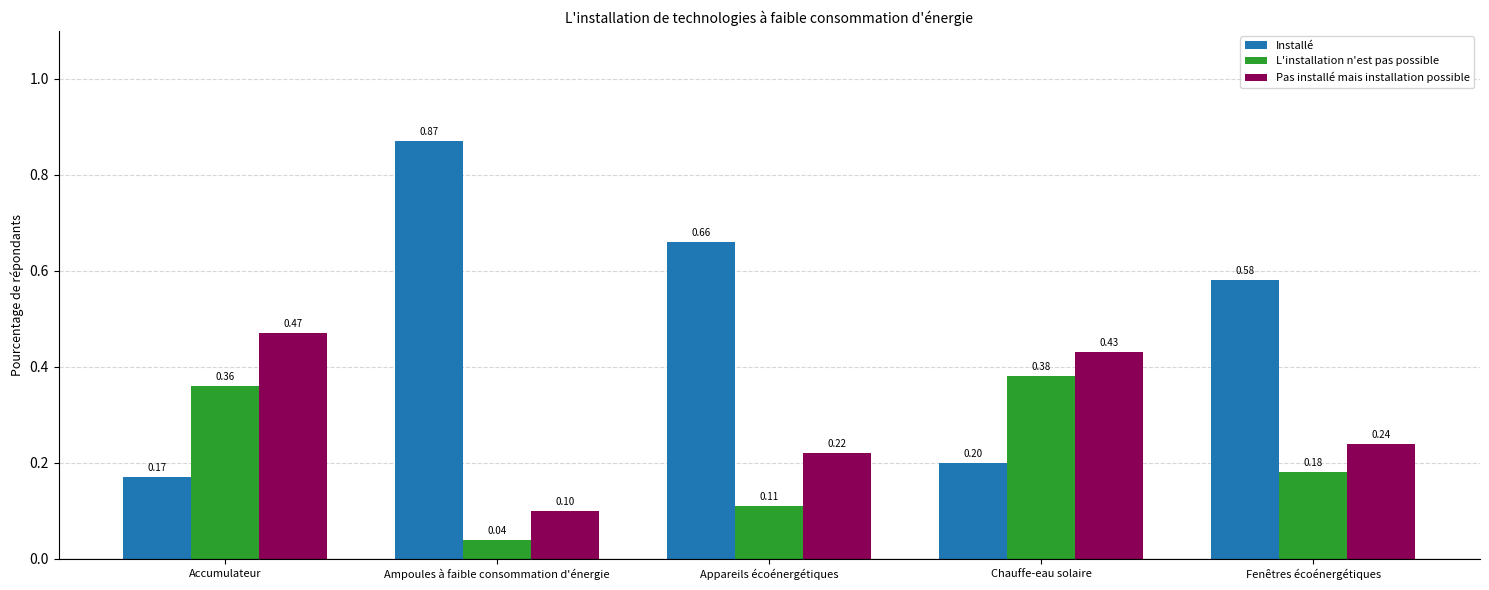

The L'installation n'est pas possible series shows 0.1 at Ampoules à faible consommation d'énergie. True or false?

False